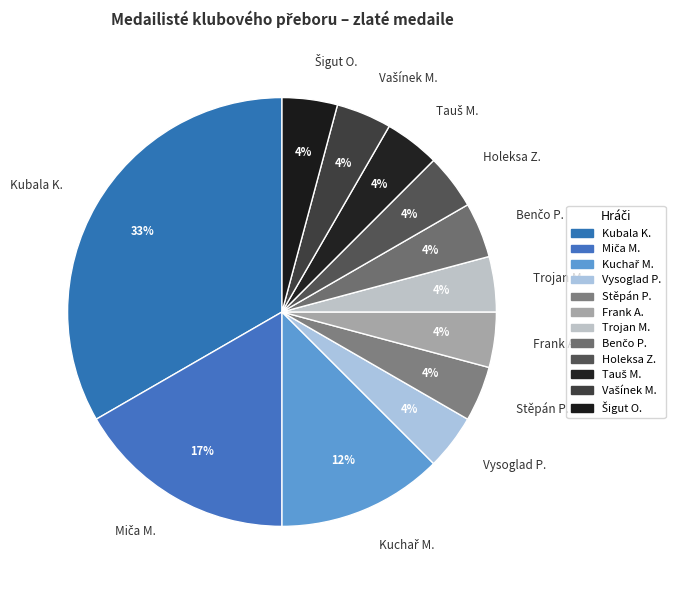

Count the number of slices in the pie.

12